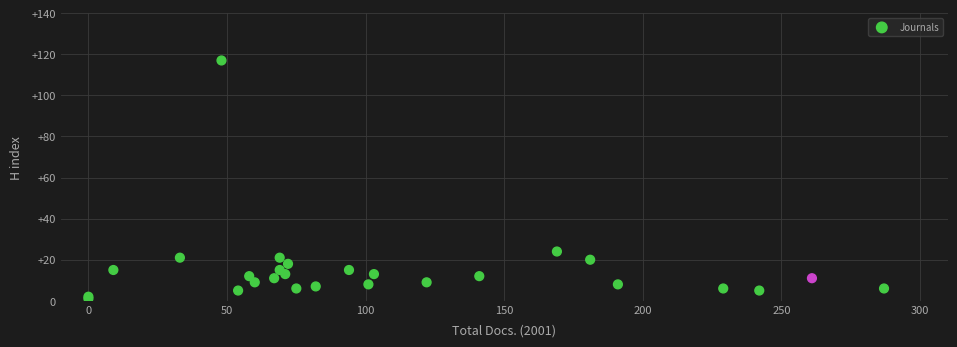

What Y value in the scatter plot is closest to 59?

24